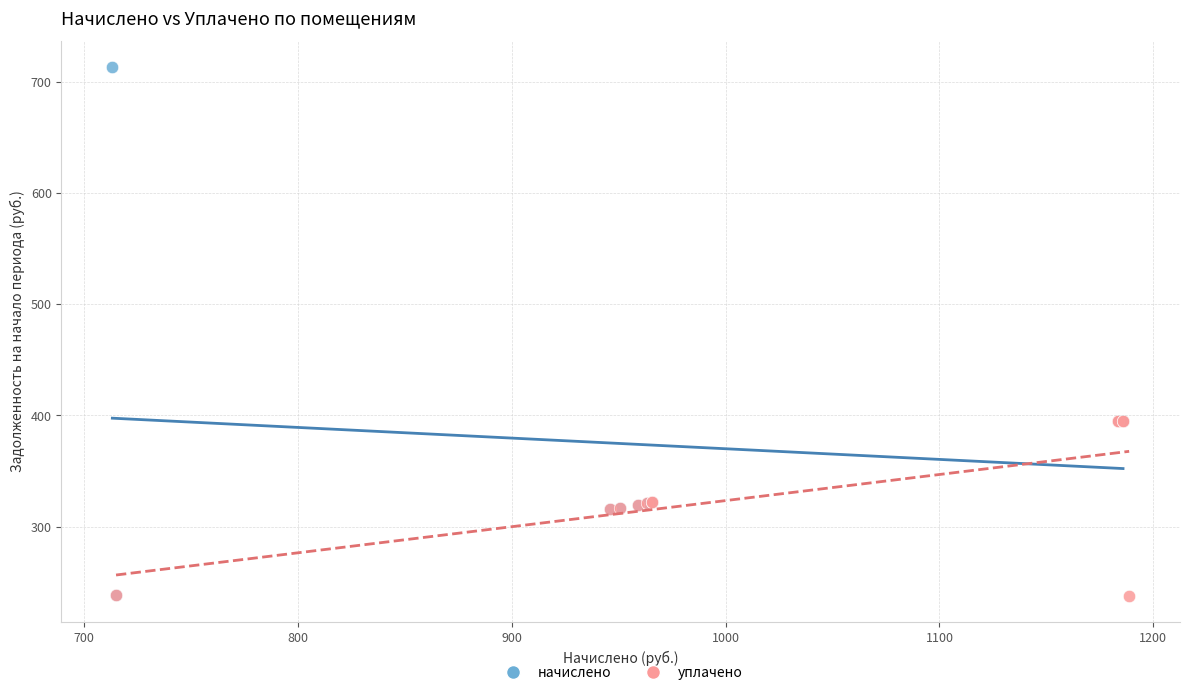

Which series has the largest Y range (max minus min)?

начислено